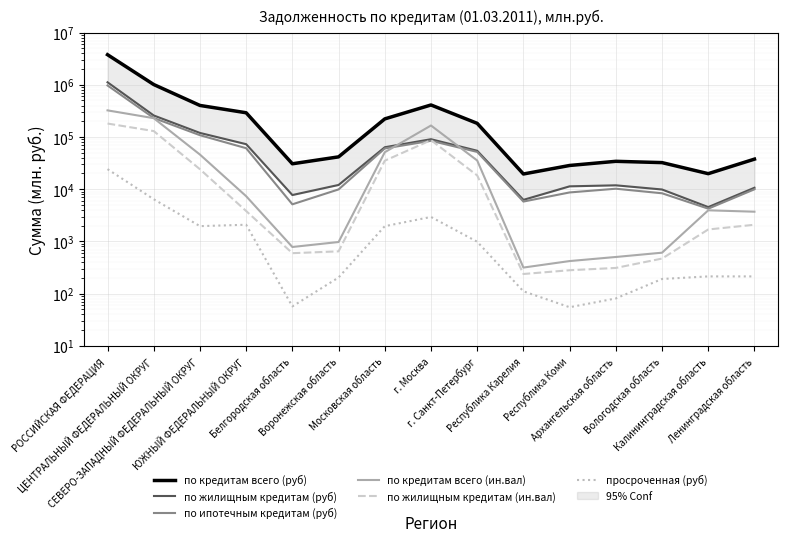

Which category has the highest value in the по ипотечным кредитам (руб) series?

РОССИЙСКАЯ ФЕДЕРАЦИЯ